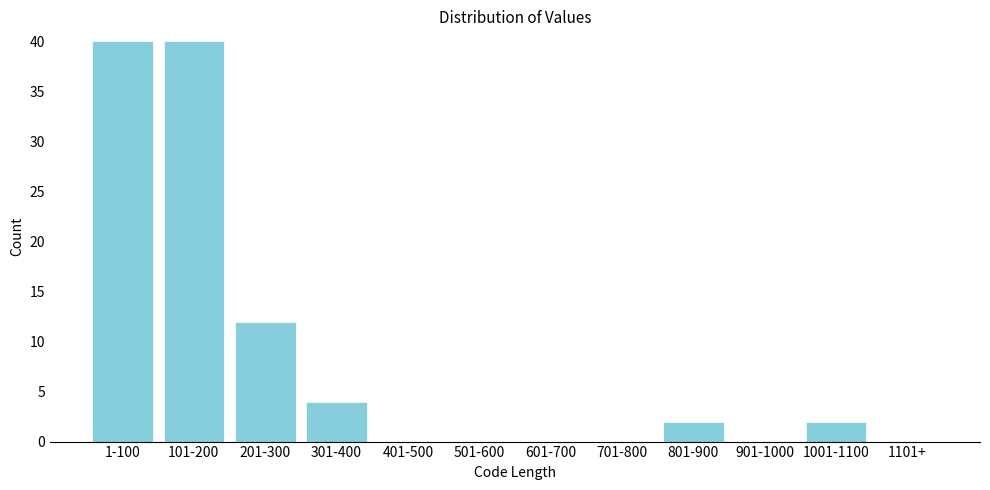

Reading left to right, what are all the values shown in this chart?

1-100=40	101-200=40	201-300=12	301-400=4	401-500=0	501-600=0	601-700=0	701-800=0	801-900=2	901-1000=0	1001-1100=2	1101+=0